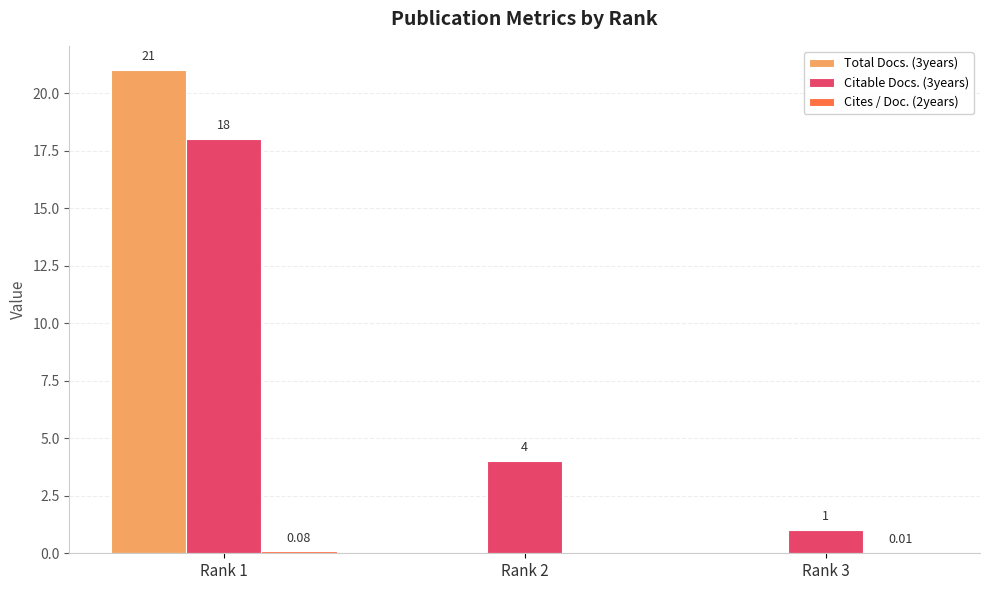

Which series changed the most between Rank 1 and Rank 2?

Total Docs. (3years)